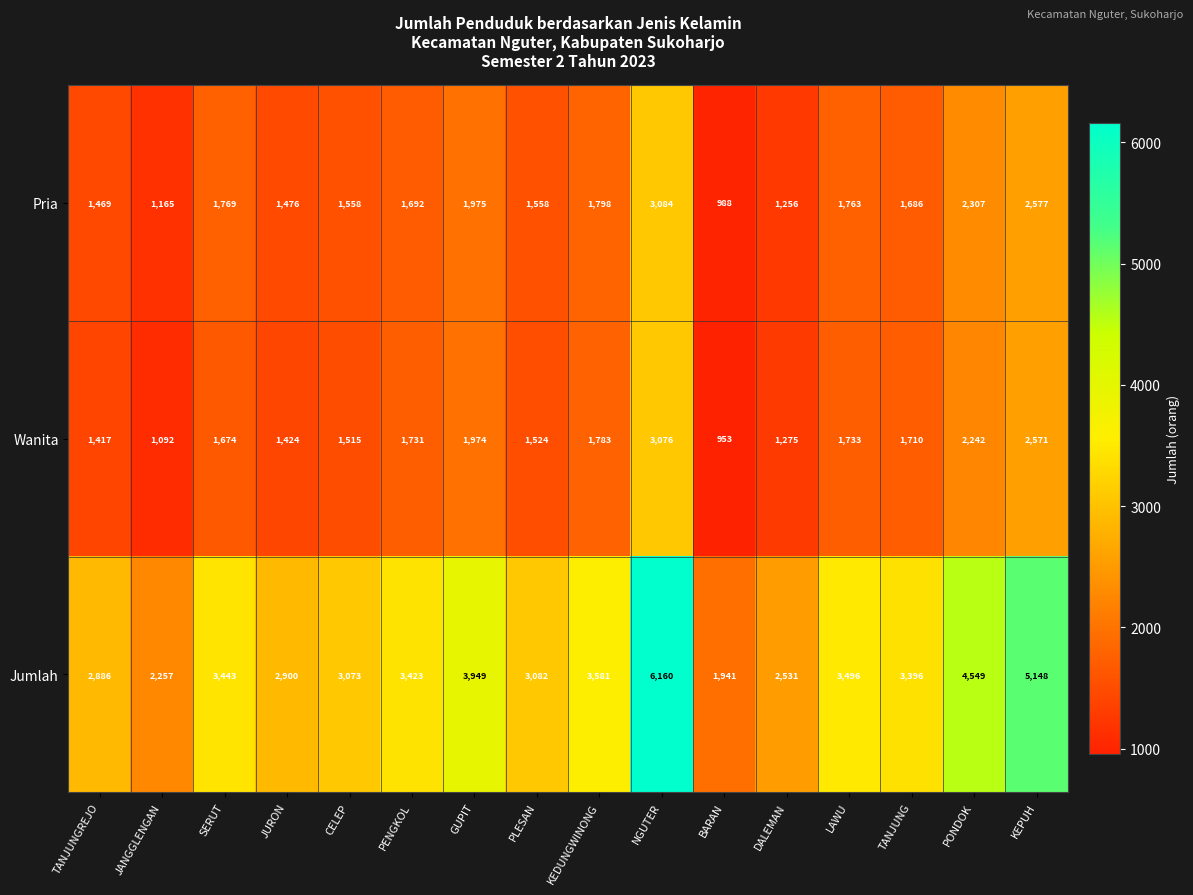

How many categories are shown in the chart?

16